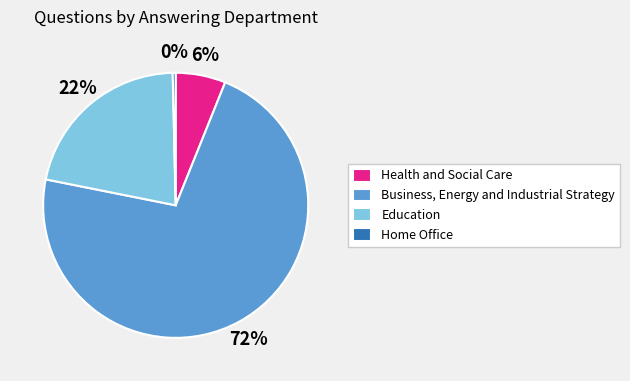

Does Health and Social Care represent more than half of the total?

No